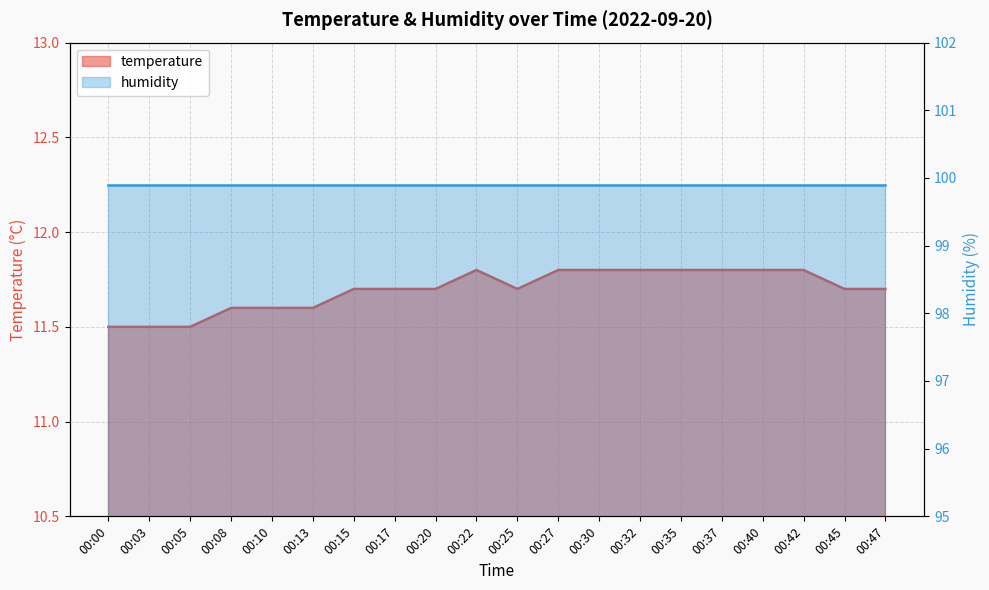

How many points are lower than both their immediate neighbors (excluding endpoints)?

1